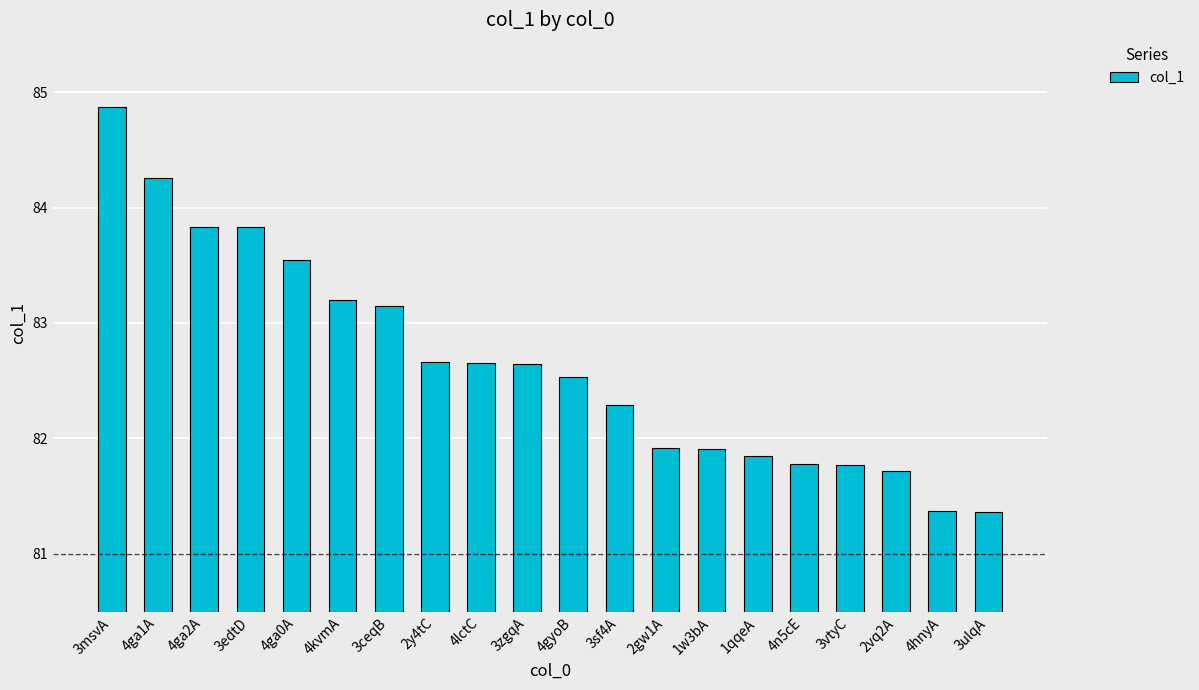

What is the change in value from 3msvA to 4lctC?

-2.2